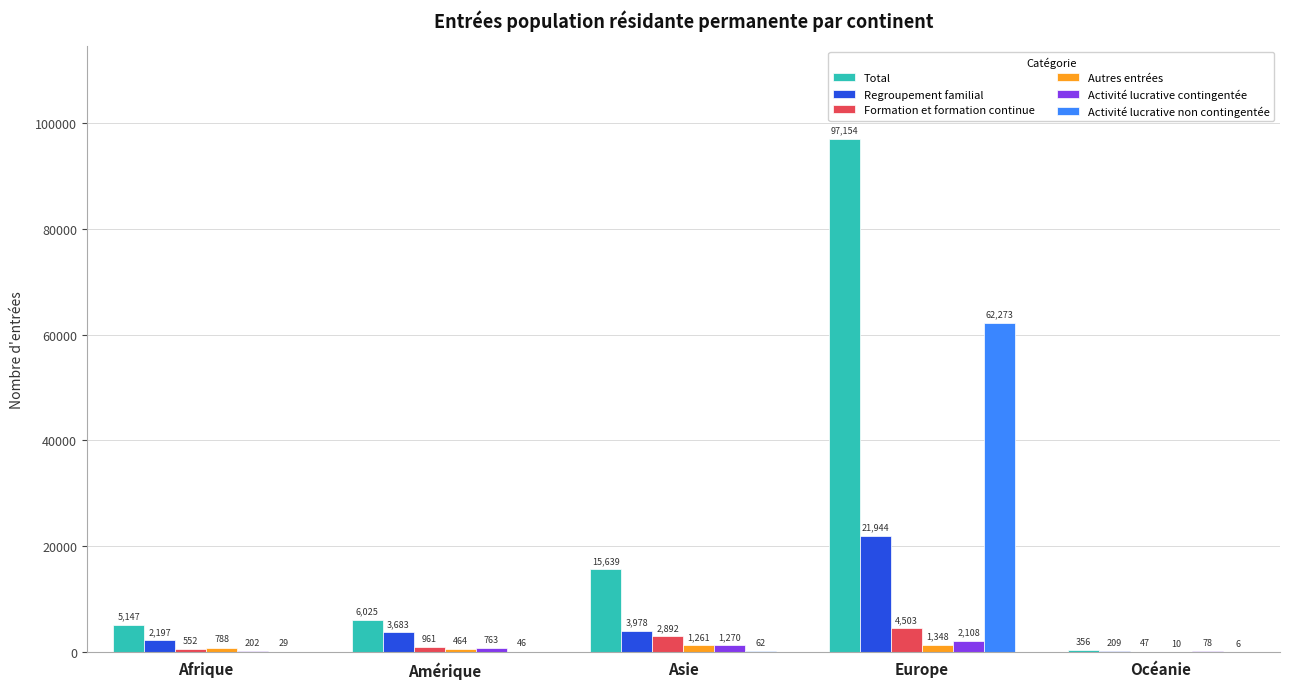

Between Afrique and Amérique, which series saw the biggest shift?

Regroupement familial